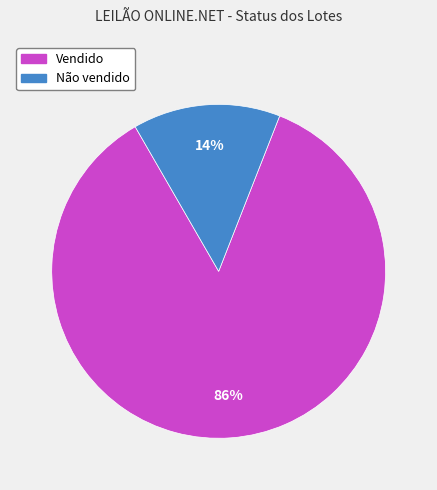

Between Vendido and Não vendido, which is larger?

Vendido